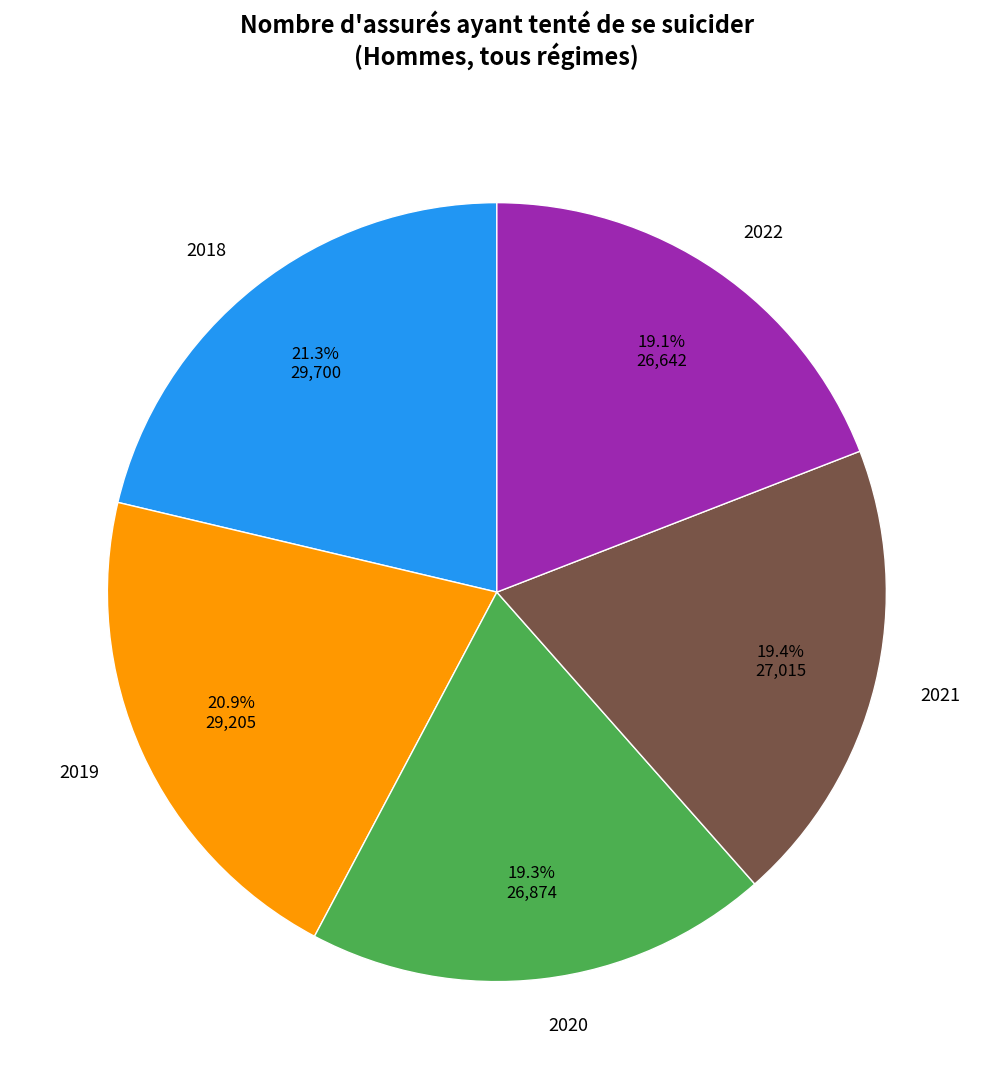

Combined, what portion of the pie is 2018 and 2022?

40.4%